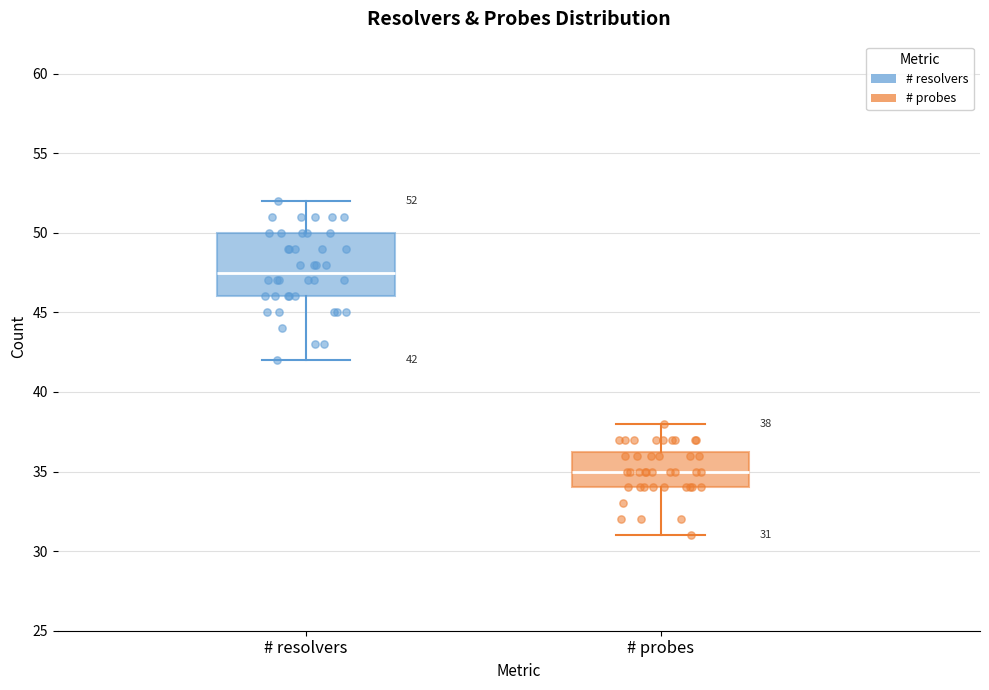

Comparing the boxes themselves (not the whiskers), which one is the tallest?

# resolvers